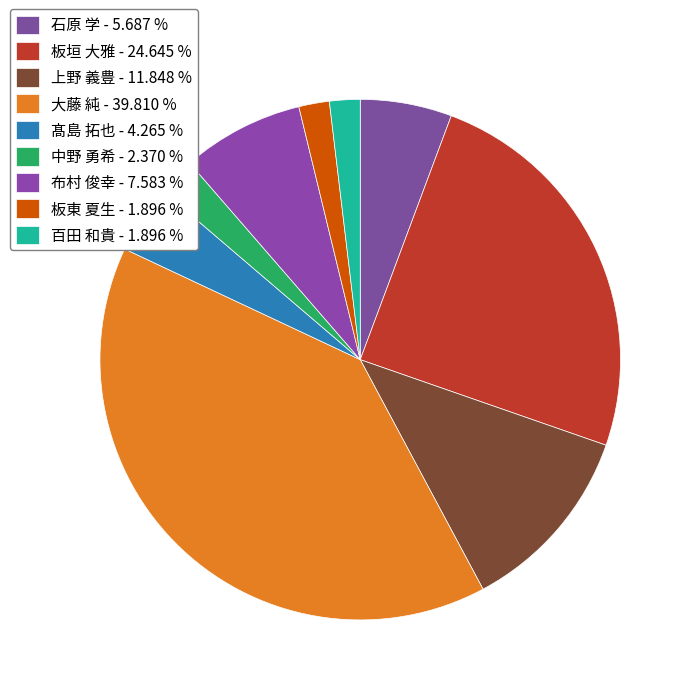

Combined, what portion of the pie is 大藤 純 and 上野 義豊?

51.7%